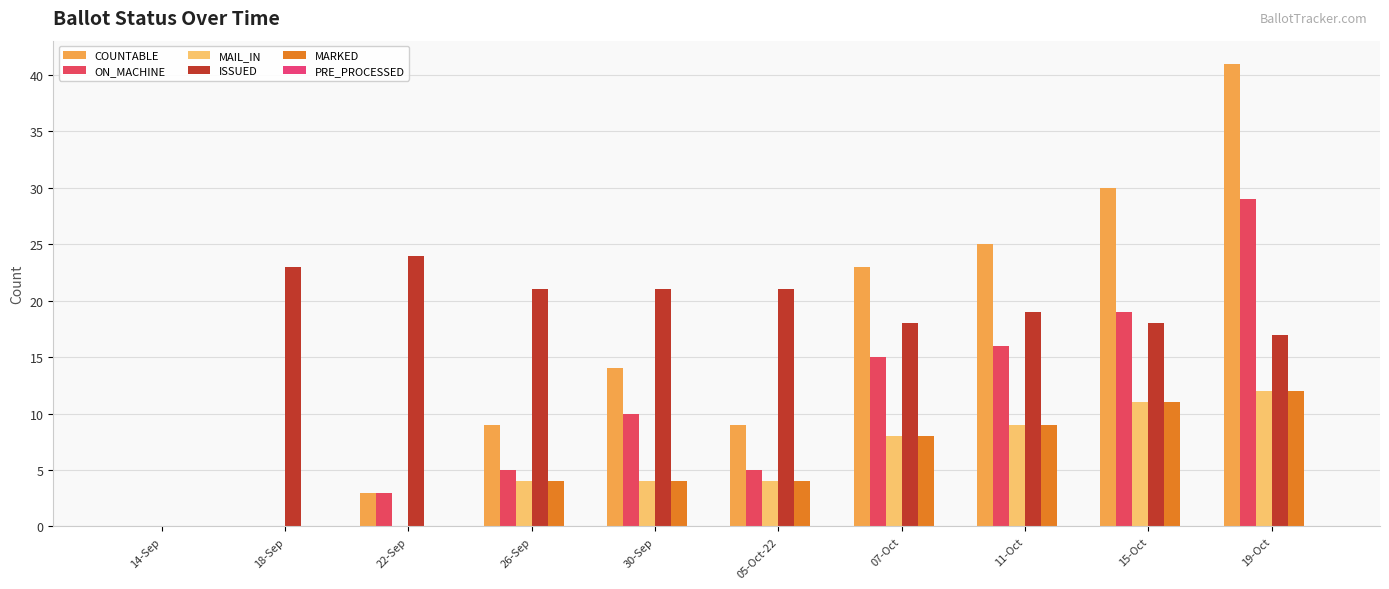

Which has a higher value, 26-Sep or 30-Sep?

30-Sep